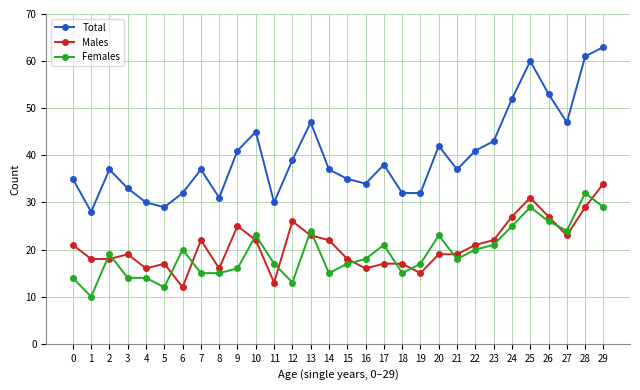

How many lines are shown in the chart?

3